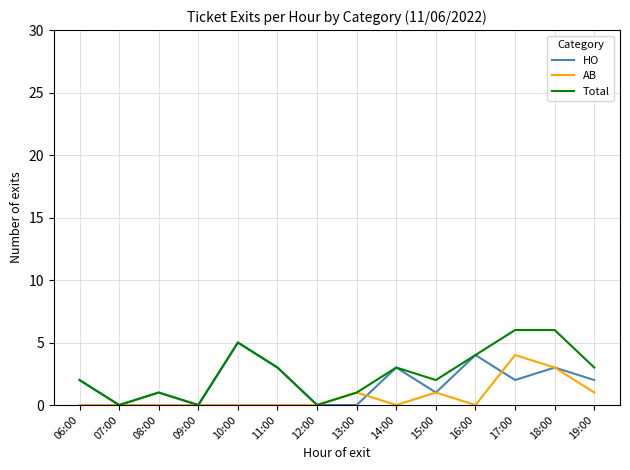

Which category has the highest value in the HO series?

10:00